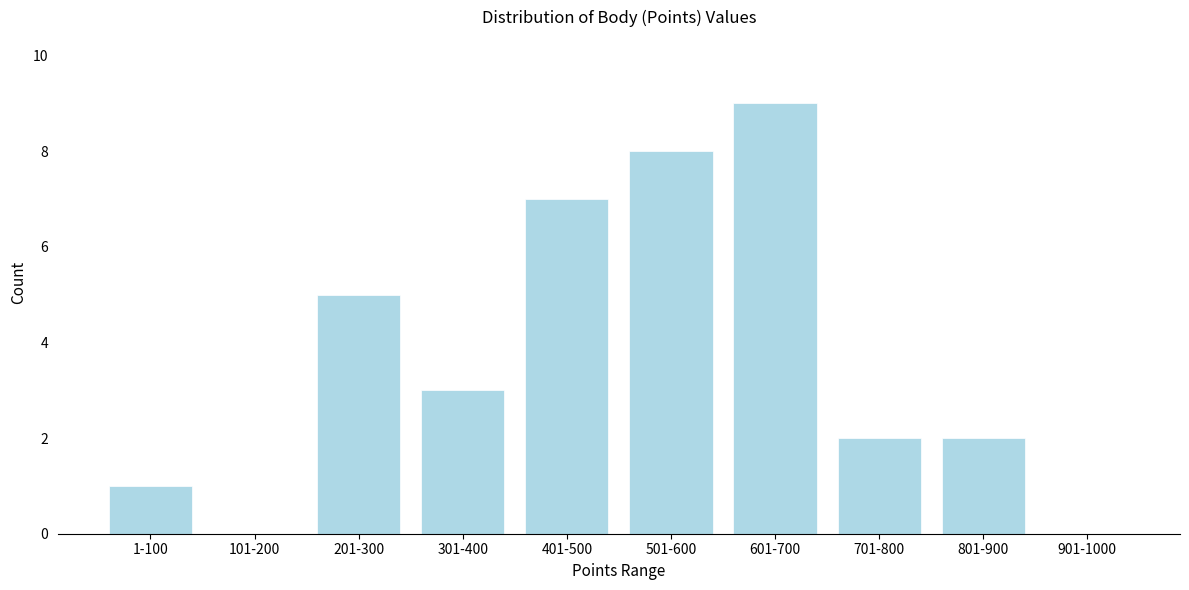

Reading left to right, list all the values displayed in this chart.

1-100=1	101-200=0	201-300=5	301-400=3	401-500=7	501-600=8	601-700=9	701-800=2	801-900=2	901-1000=0